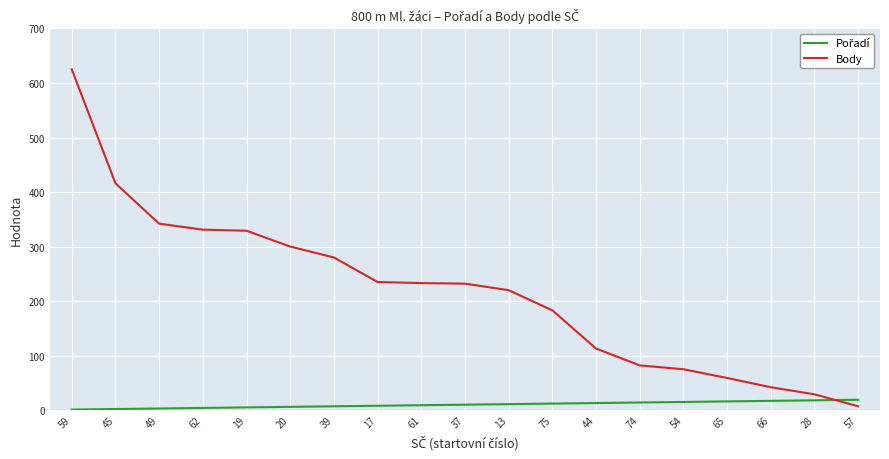

Which category has the highest value in the Body series?

59